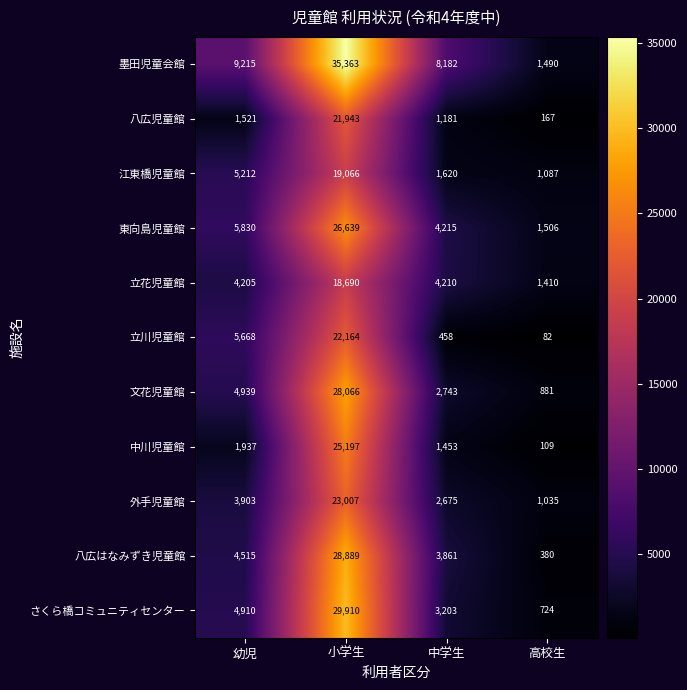

List the series in order of their peak value, highest first.

墨田児童会館, さくら橋コミュニティセンター, 八広はなみずき児童館, 文花児童館, 東向島児童館, 中川児童館, 外手児童館, 立川児童館, 八広児童館, 江東橋児童館, 立花児童館